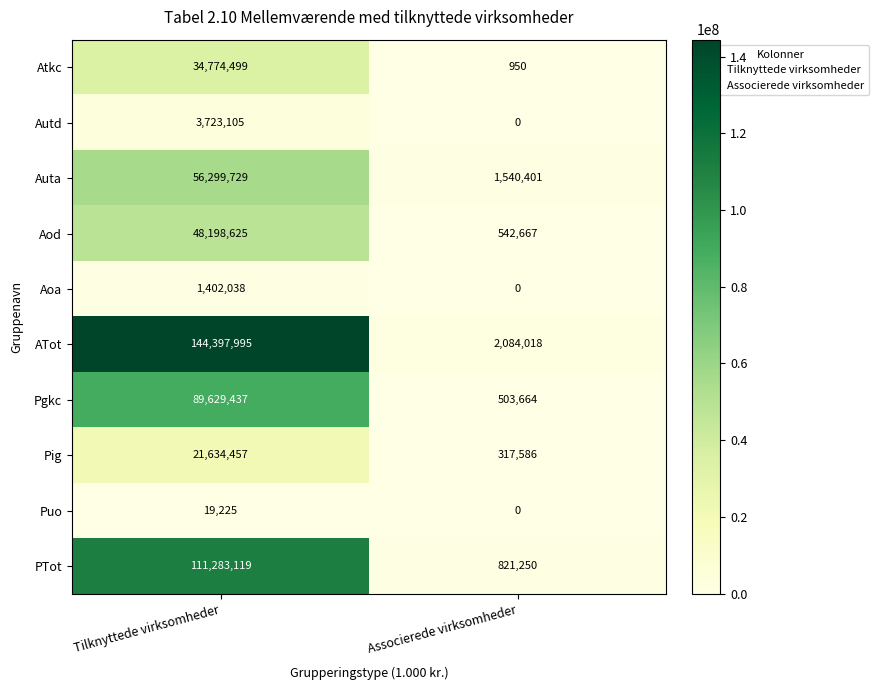

List the series in order of their peak value, lowest first.

Puo, Aoa, Autd, Pig, Atkc, Aod, Auta, Pgkc, PTot, ATot